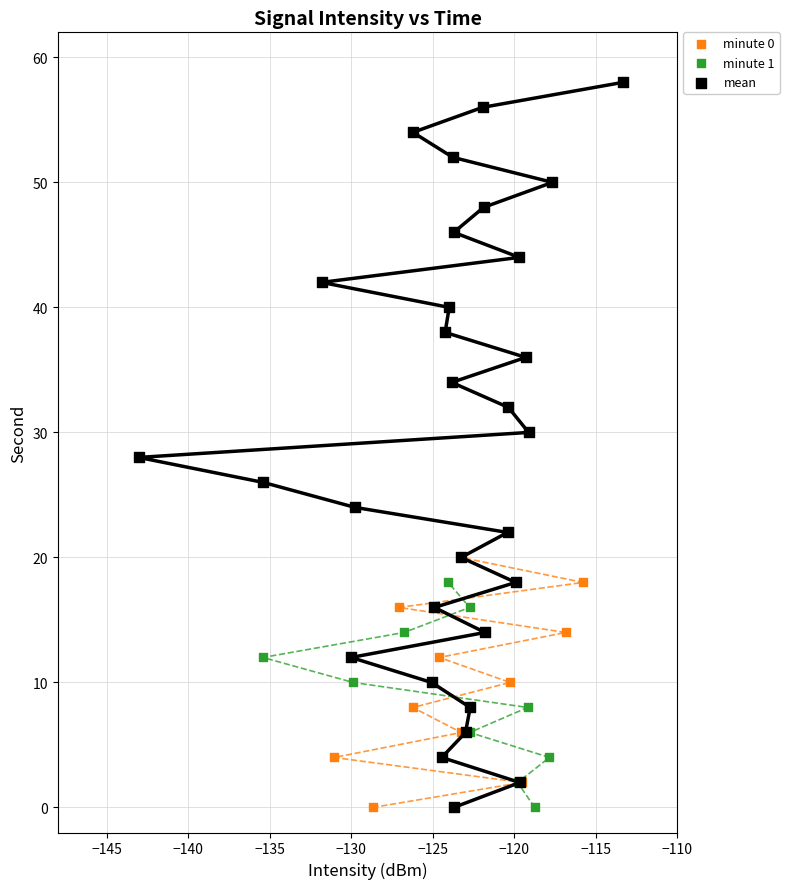

What are all the series names shown in the legend?

minute 0, minute 1, mean